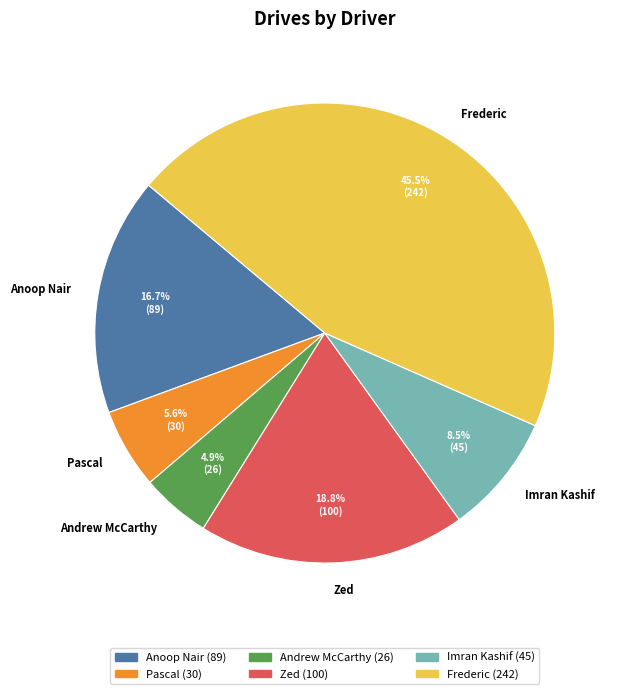

To the nearest percent, what is the combined percentage of Pascal and Zed?

24%